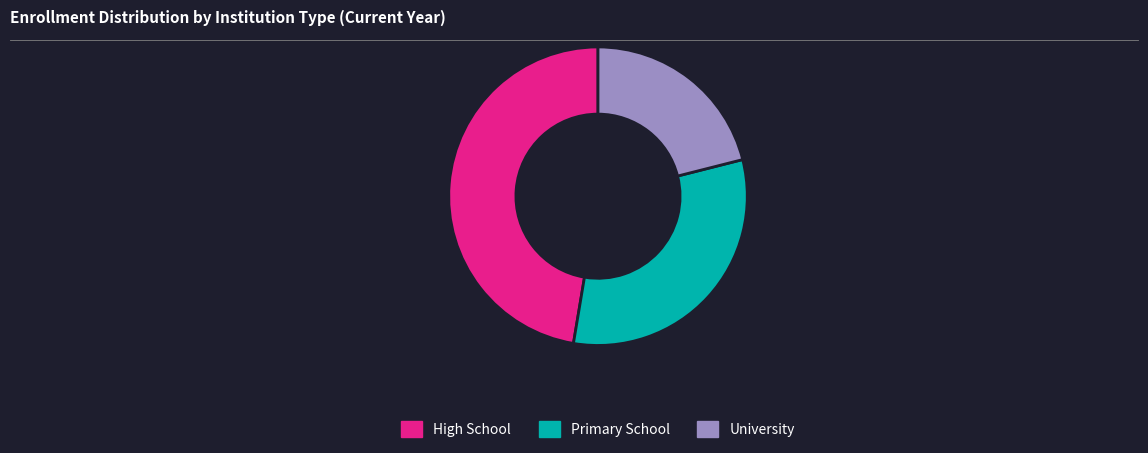

Is it true that High School is 47% of the pie?

True